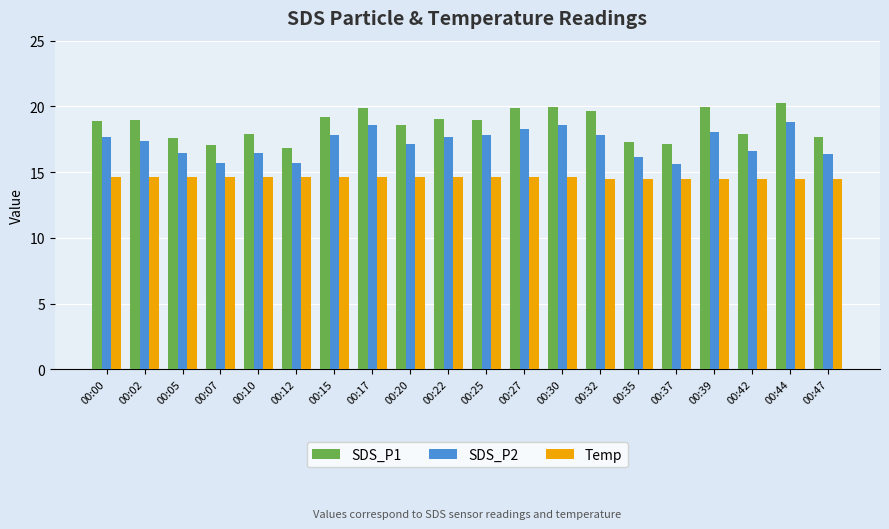

What are all the series names shown in the legend?

SDS_P1, SDS_P2, Temp